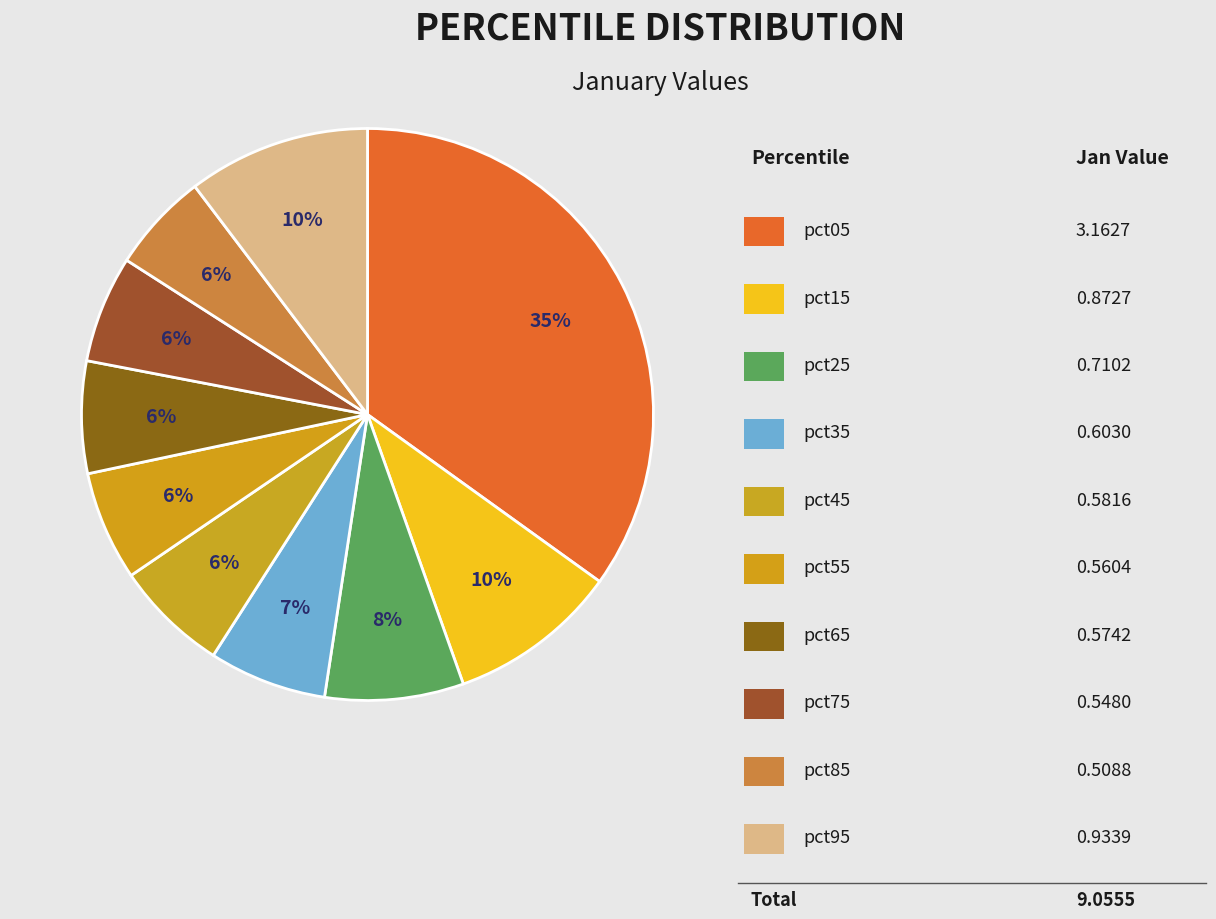

How many segments does this pie chart have?

10